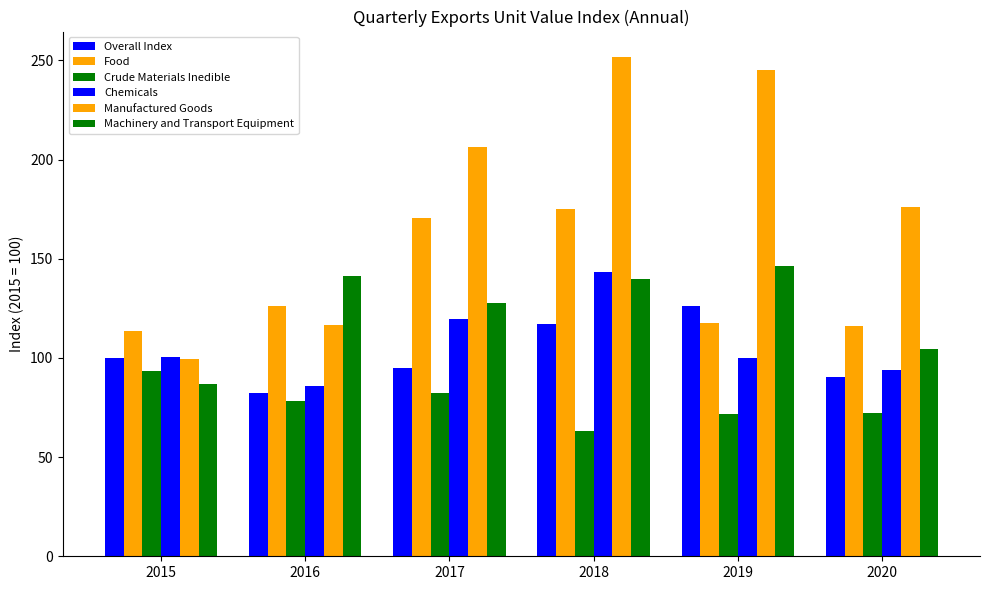

Are the bars horizontal?

No